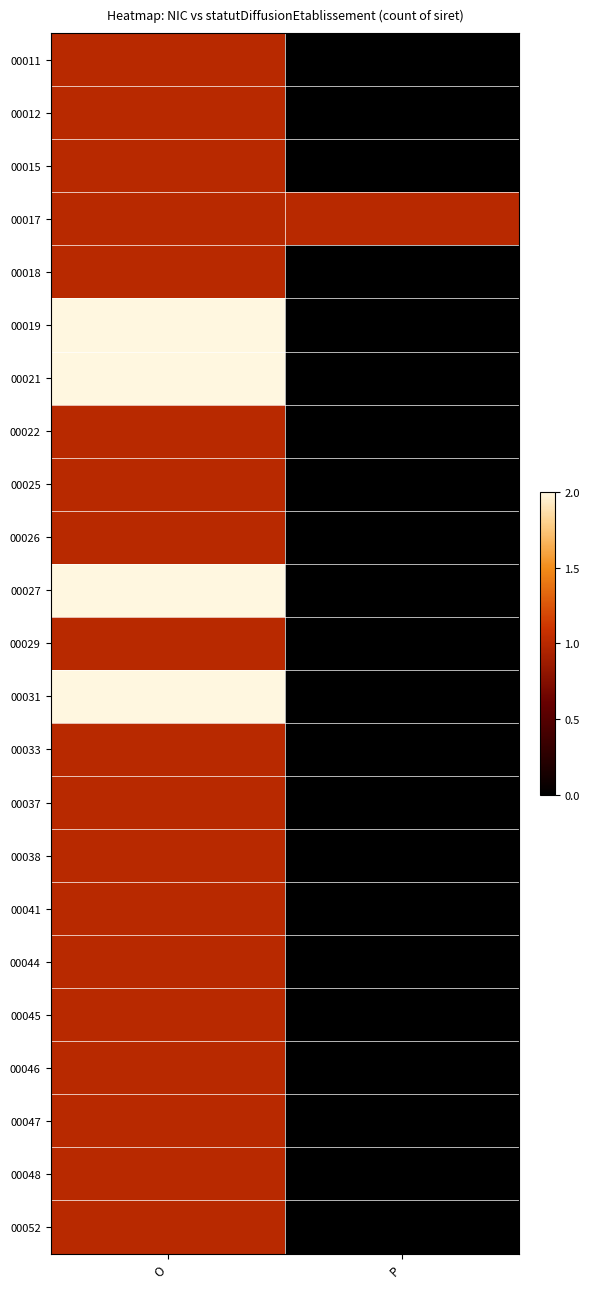

Reading left to right, list all the values displayed in this chart.

00011: O=1	P=0
00012: O=1	P=0
00015: O=1	P=0
00017: O=1	P=1
00018: O=1	P=0
00019: O=2	P=0
00021: O=2	P=0
00022: O=1	P=0
00025: O=1	P=0
00026: O=1	P=0
00027: O=2	P=0
00029: O=1	P=0
00031: O=2	P=0
00033: O=1	P=0
00037: O=1	P=0
00038: O=1	P=0
00041: O=1	P=0
00044: O=1	P=0
00045: O=1	P=0
00046: O=1	P=0
00047: O=1	P=0
00048: O=1	P=0
00052: O=1	P=0